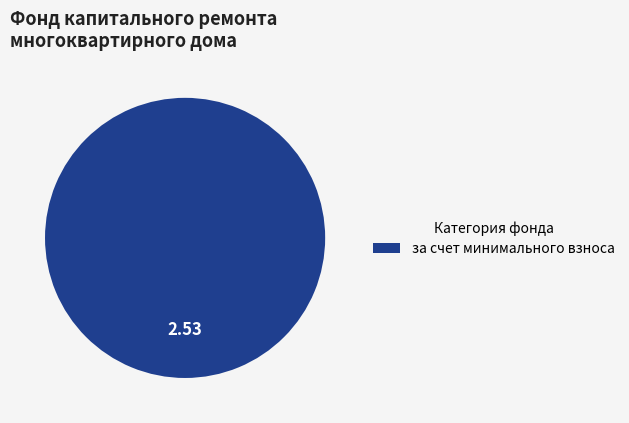

Does any single category account for the majority?

Yes